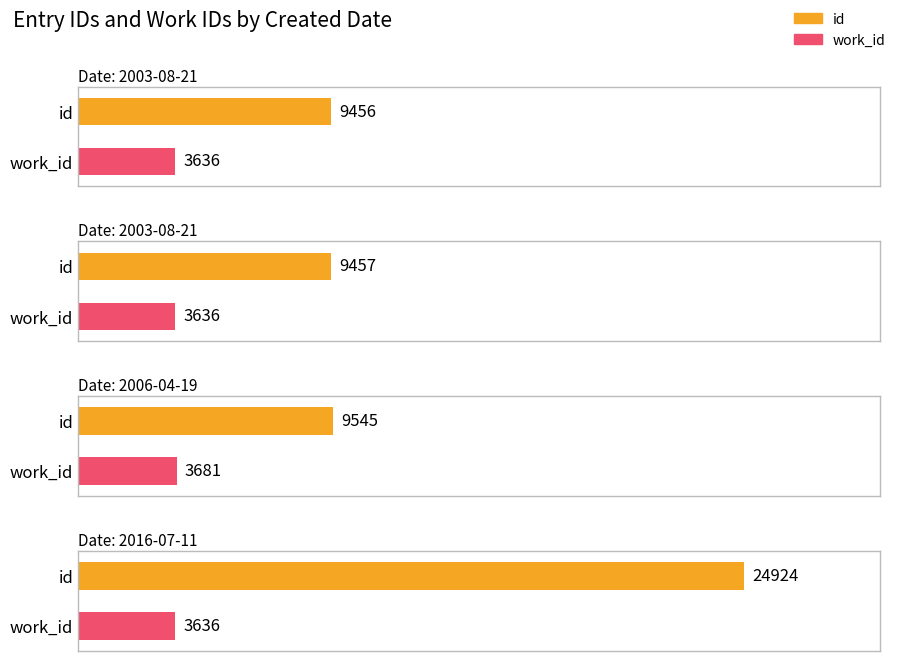

What is the sum of all id values?

53382